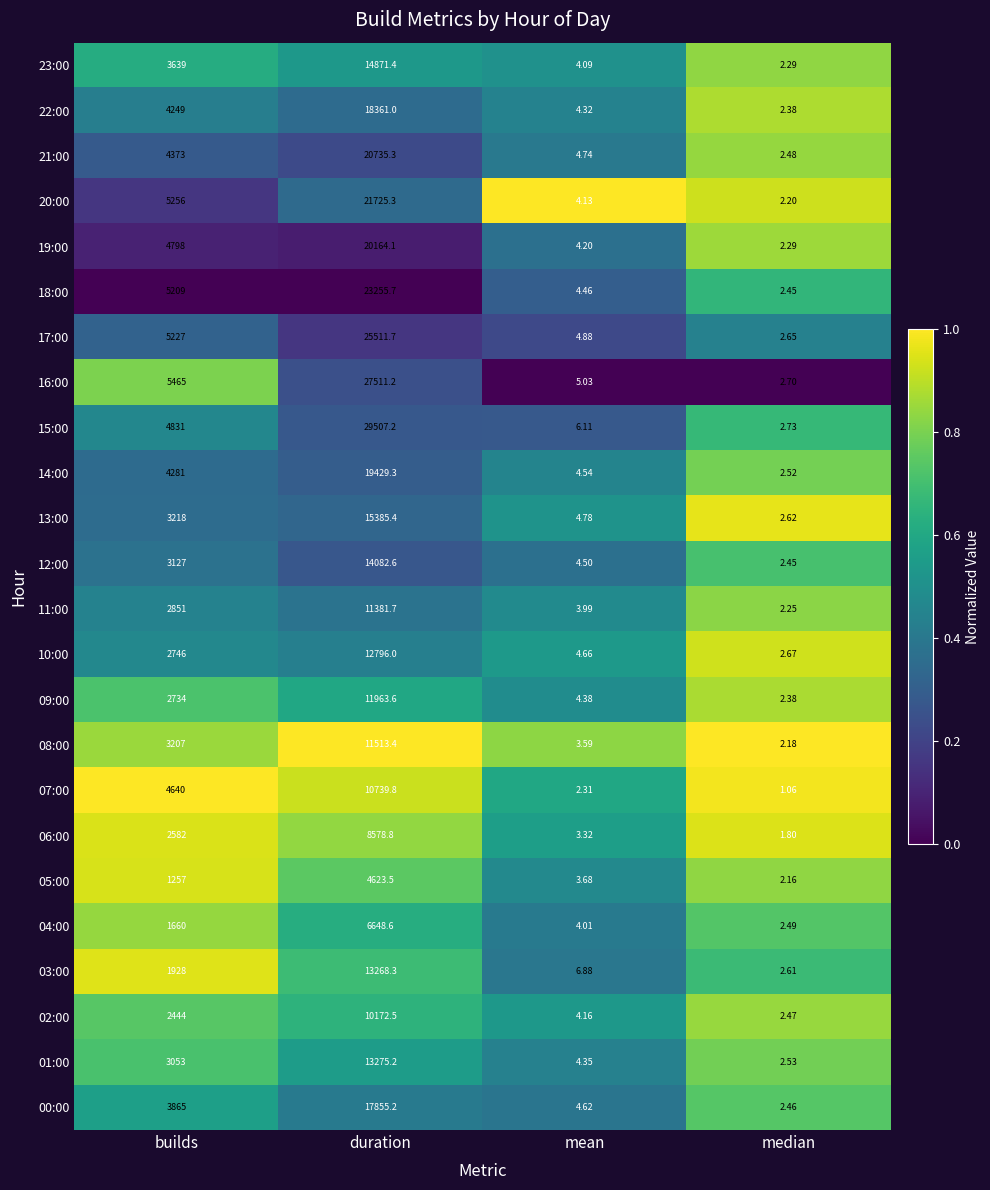

At which label is 00:00 closest to 8928?

builds